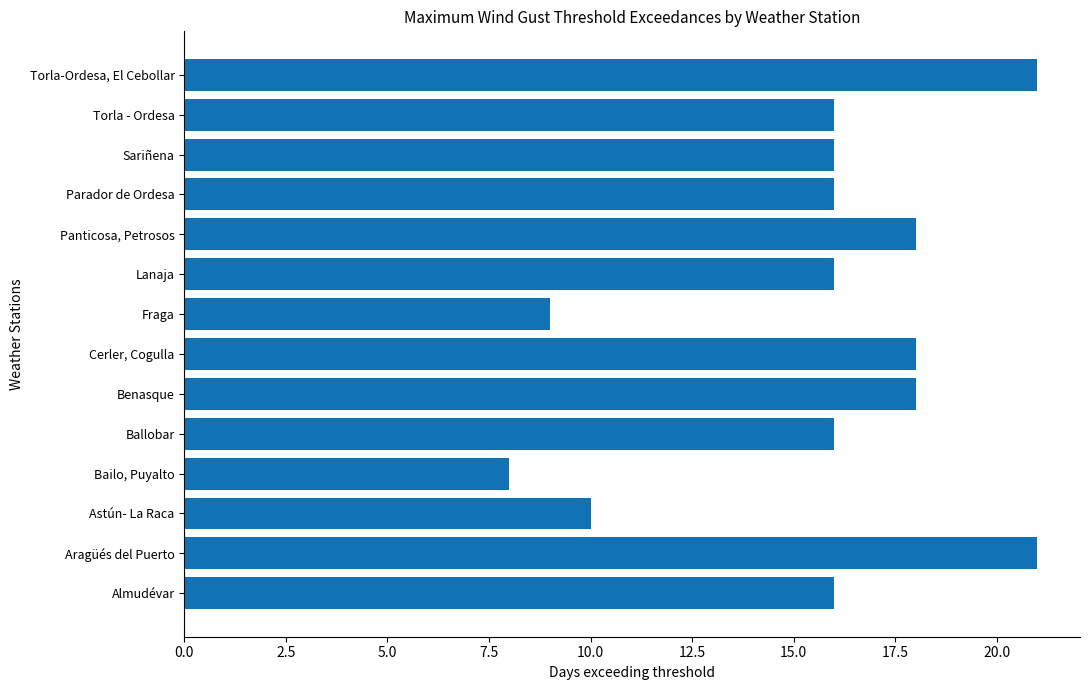

What is the difference between the maximum and minimum values?

13